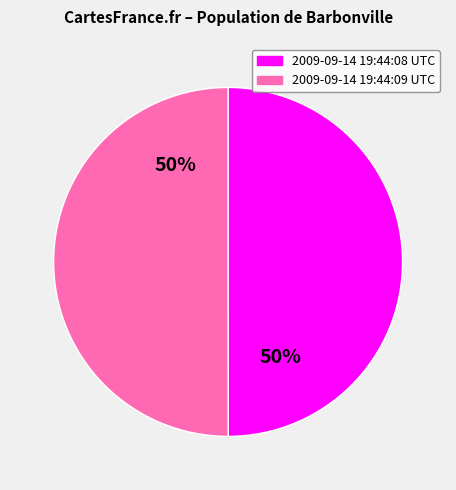

What percentage is the 2009-09-14 19:44:09 UTC slice, to the nearest percent?

50%